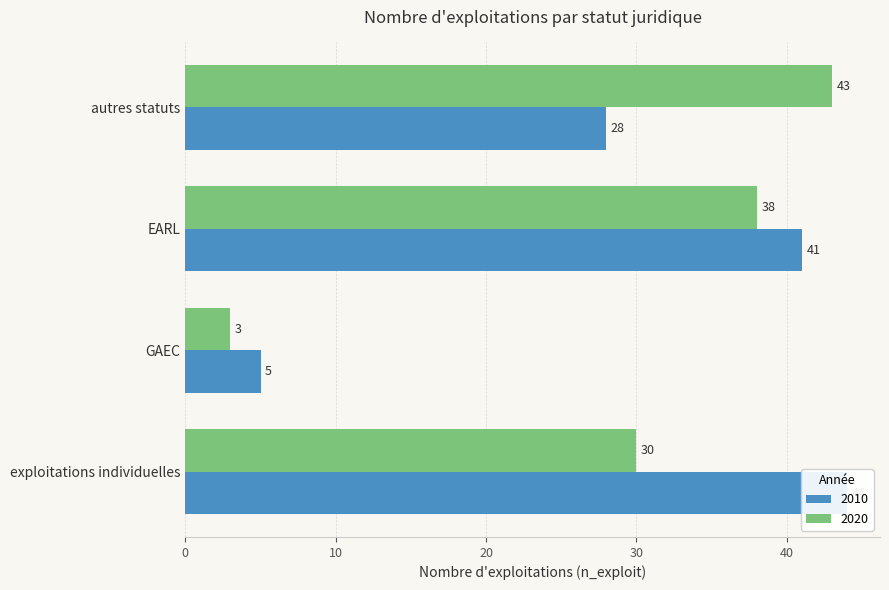

What is the difference between the maximum and minimum values in the 2010 series?

39